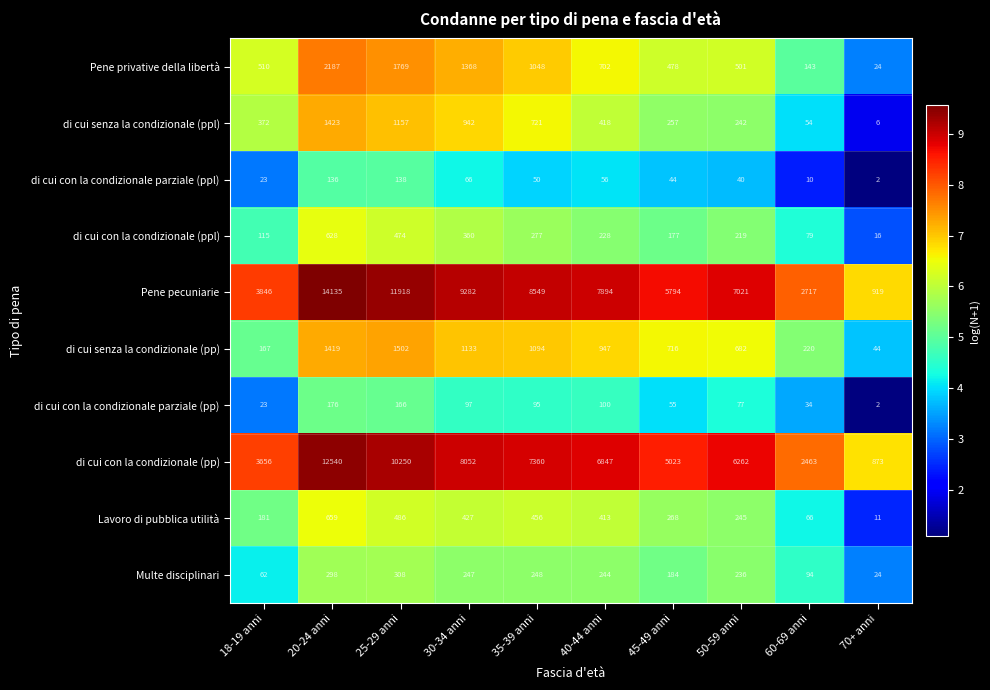

At 50-59 anni, list the series in order from largest to smallest.

Pene pecuniarie, di cui con la condizionale (pp), di cui senza la condizionale (pp), Pene privative della libertà, Lavoro di pubblica utilità, di cui senza la condizionale (ppl), Multe disciplinari, di cui con la condizionale (ppl), di cui con la condizionale parziale (pp), di cui con la condizionale parziale (ppl)